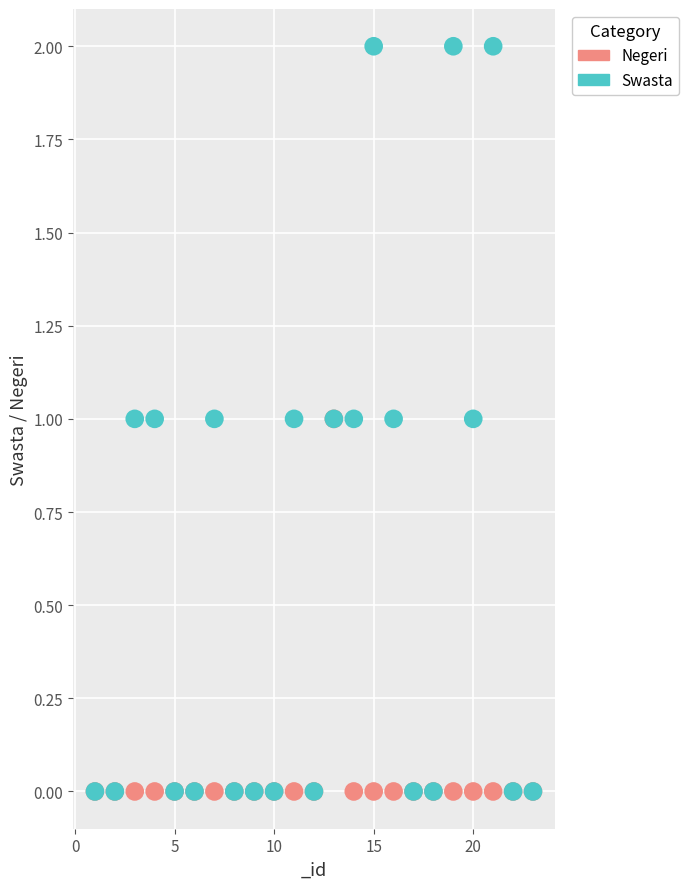

Which series has the widest spread of Y values?

Swasta